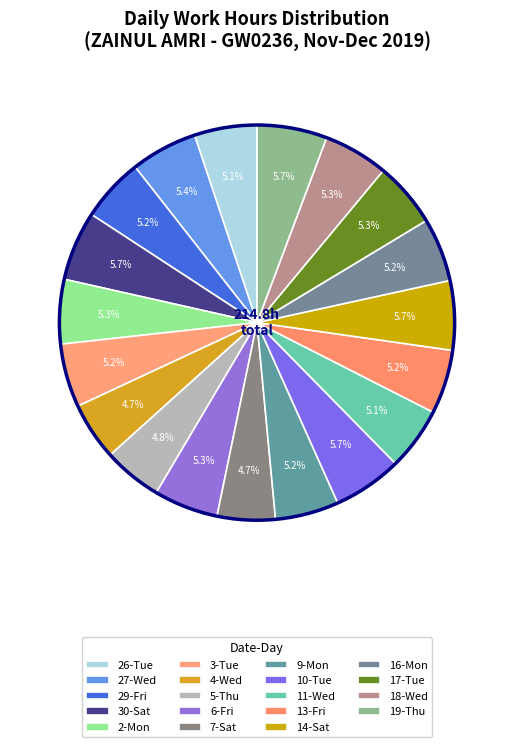

Count the number of slices in the pie.

19